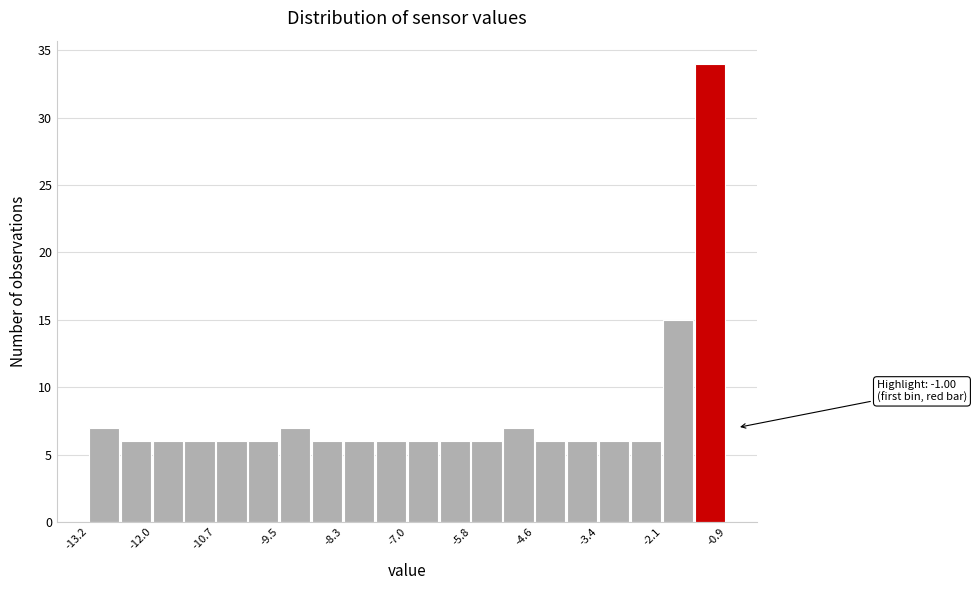

Read against the x-axis, roughly where is the centre of the tallest bar?

-1.2